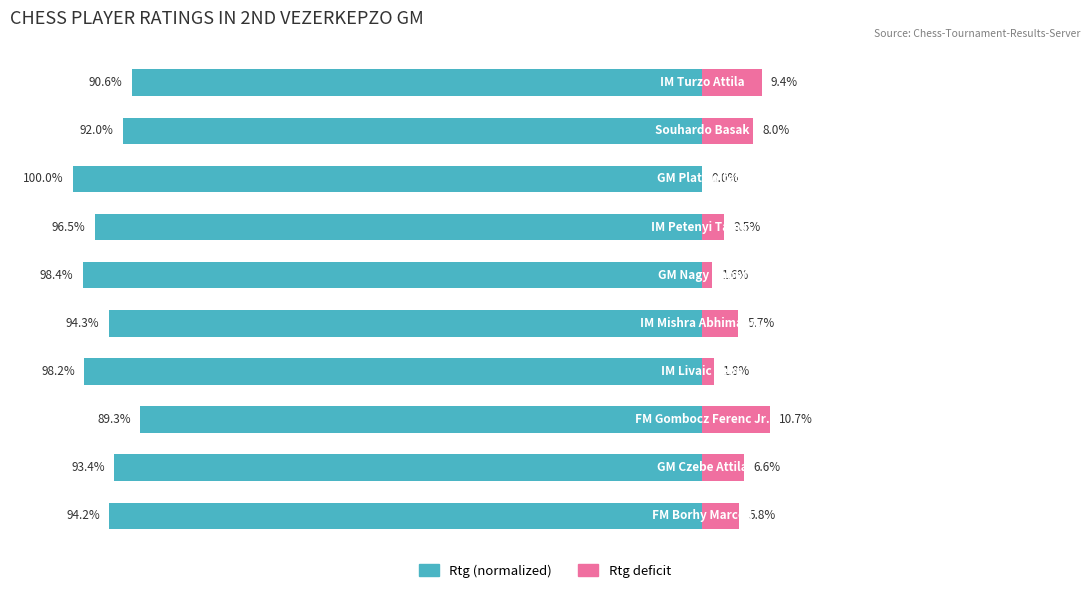

What is the average value of the Rtg deficit series?

5.3